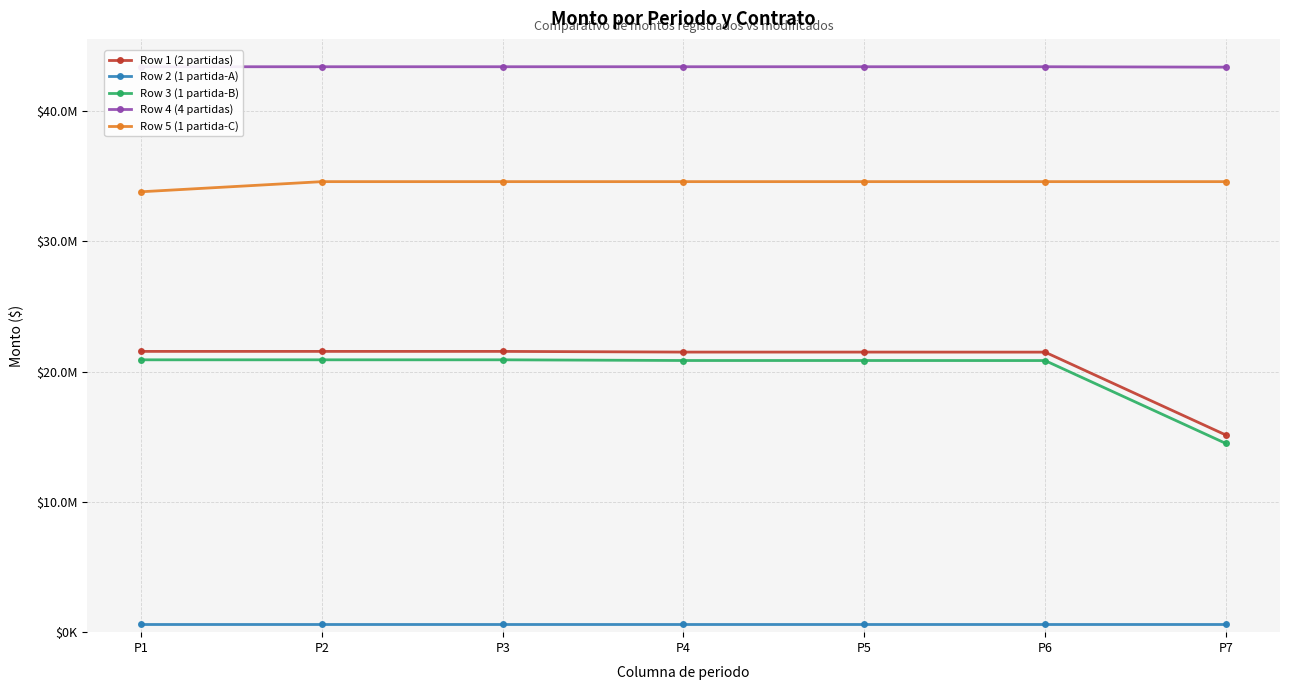

How many lines are shown in the chart?

5